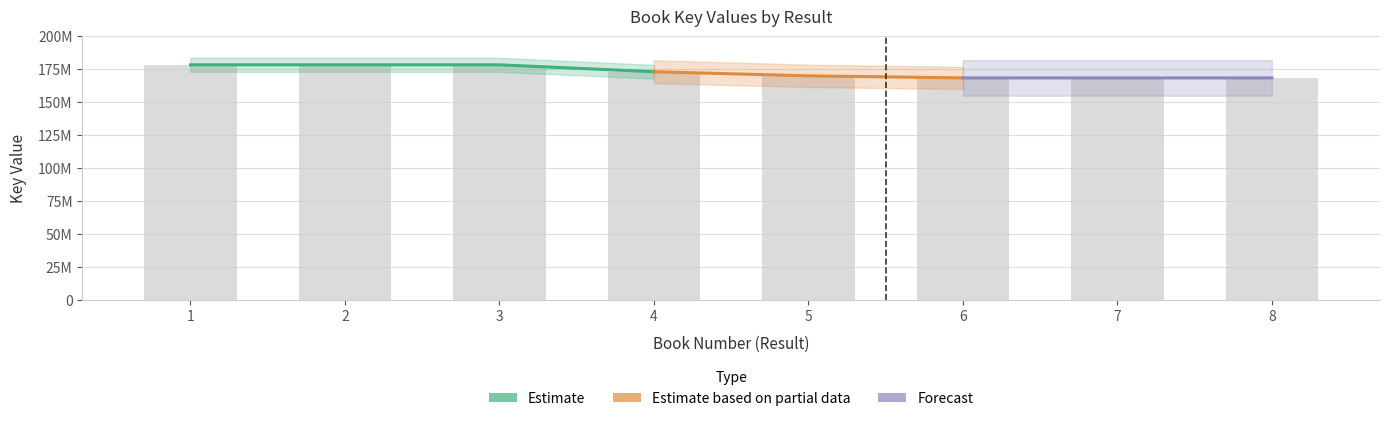

Reading left to right, extract all data points from this chart.

1=178202407	2=178201110	3=178200970	4=172966781	5=169844073	6=168280317	7=168279613	8=168279422